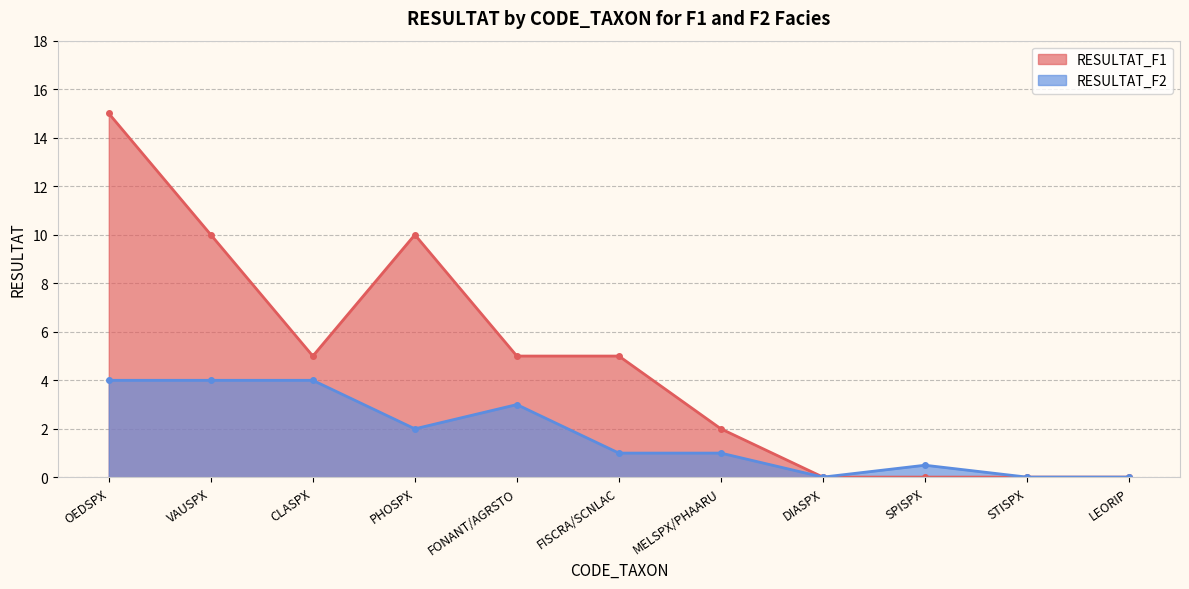

True or false: RESULTAT_F1 has a value of 1.0 at CLASPX.

False